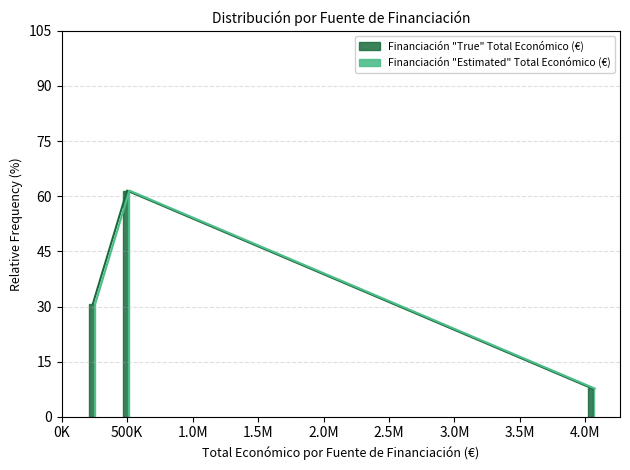

What is the difference between the maximum and minimum values in the Financiación "Estimated" Total Económico (€) series?

53.8